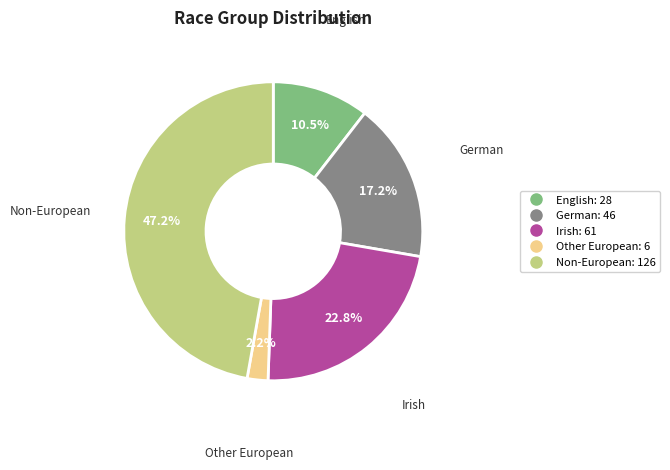

Is there a majority slice in this chart?

No